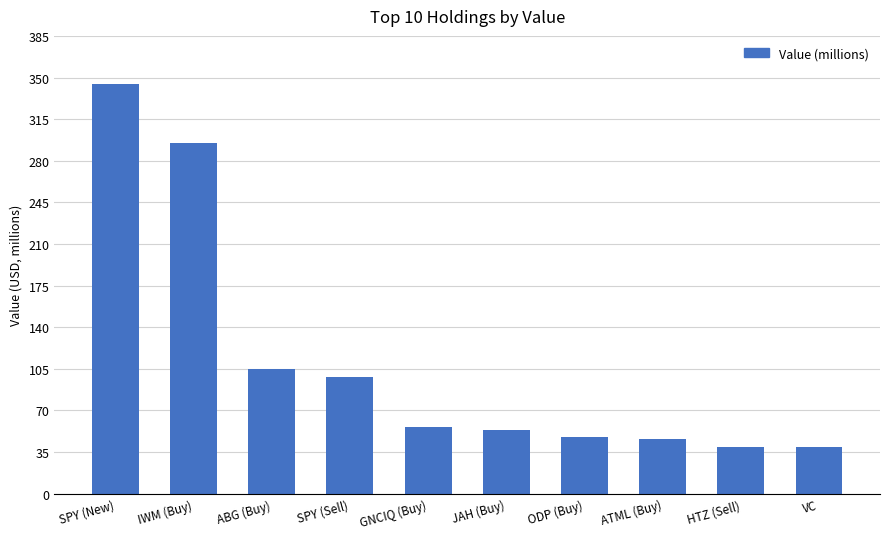

Are the bars horizontal?

No